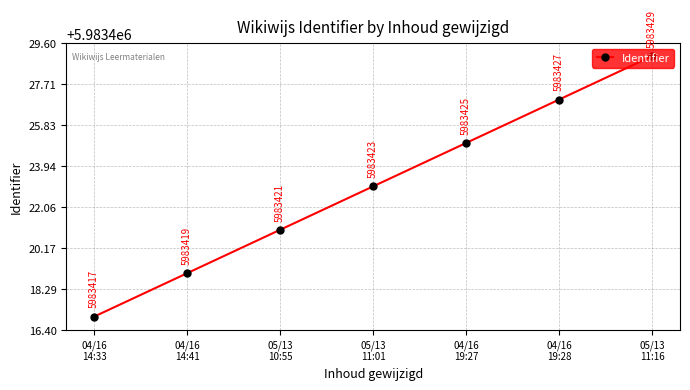

The chart shows a value of 8405296 at 04/16
19:28. True or false?

False